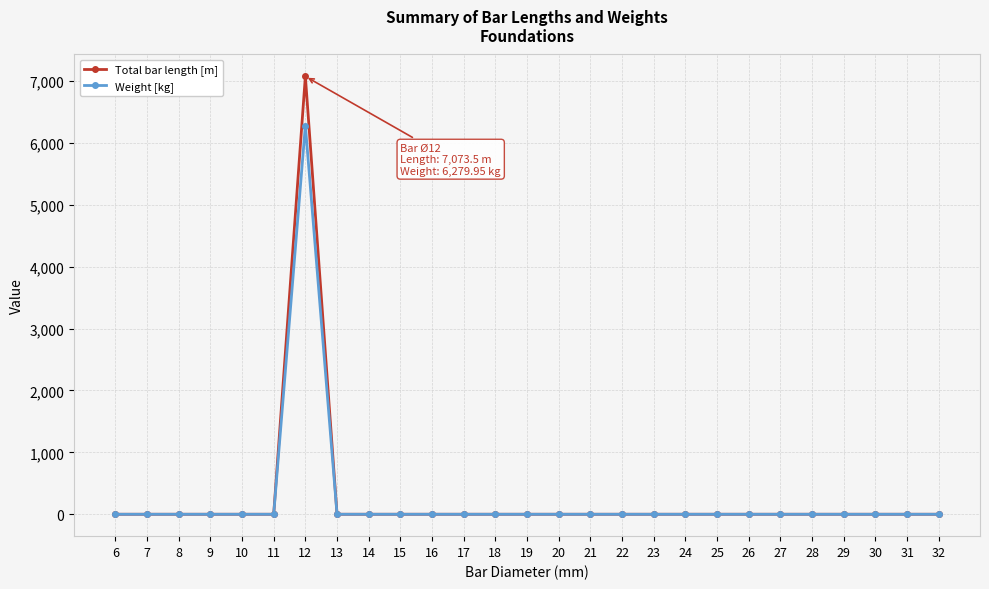

How many lines are shown in the chart?

2